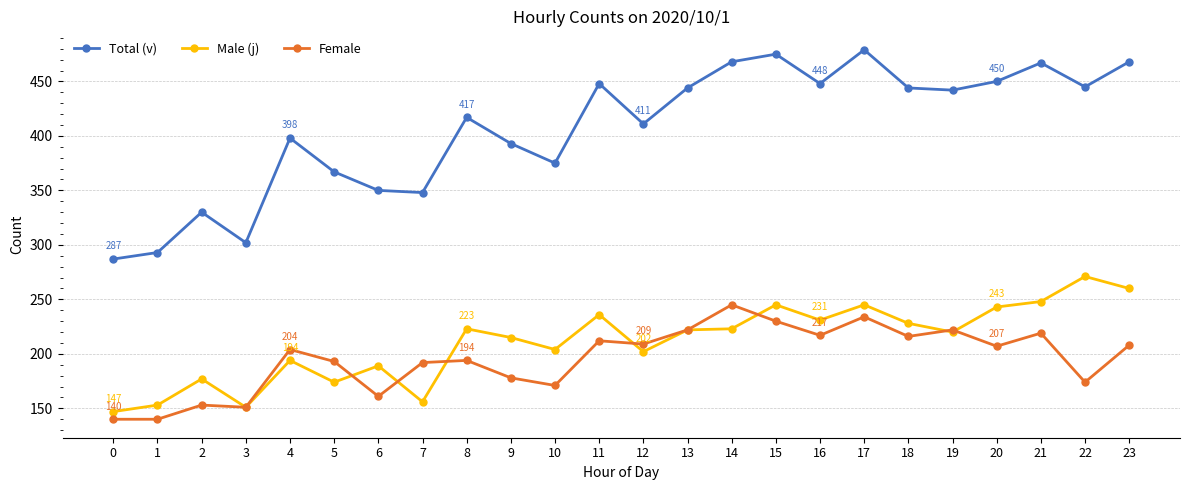

True or false: Male (j) and Total (v) intersect in this chart.

False